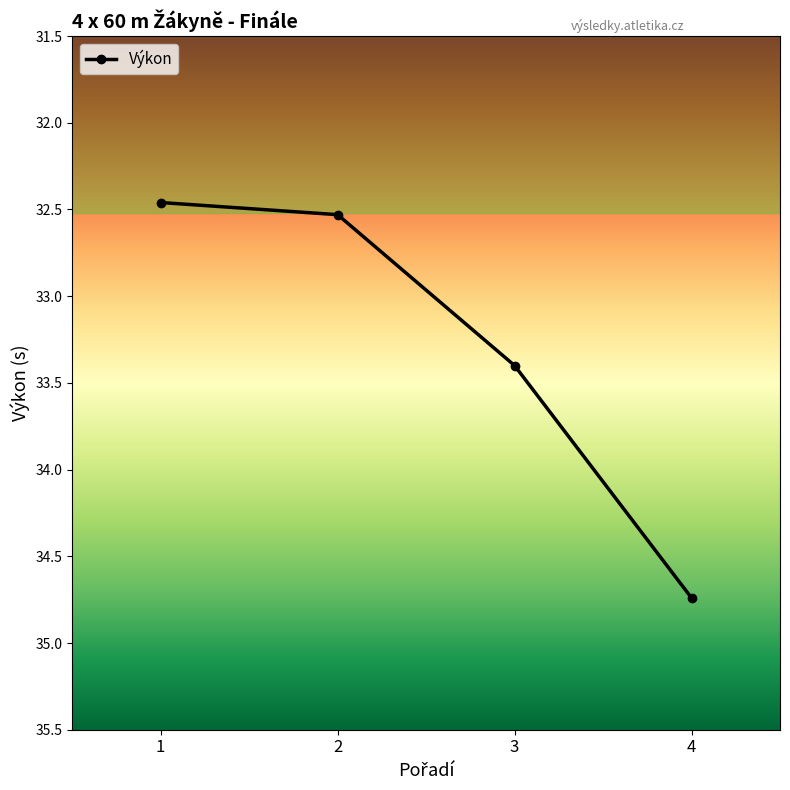

Which category has the lowest value across all series?

1